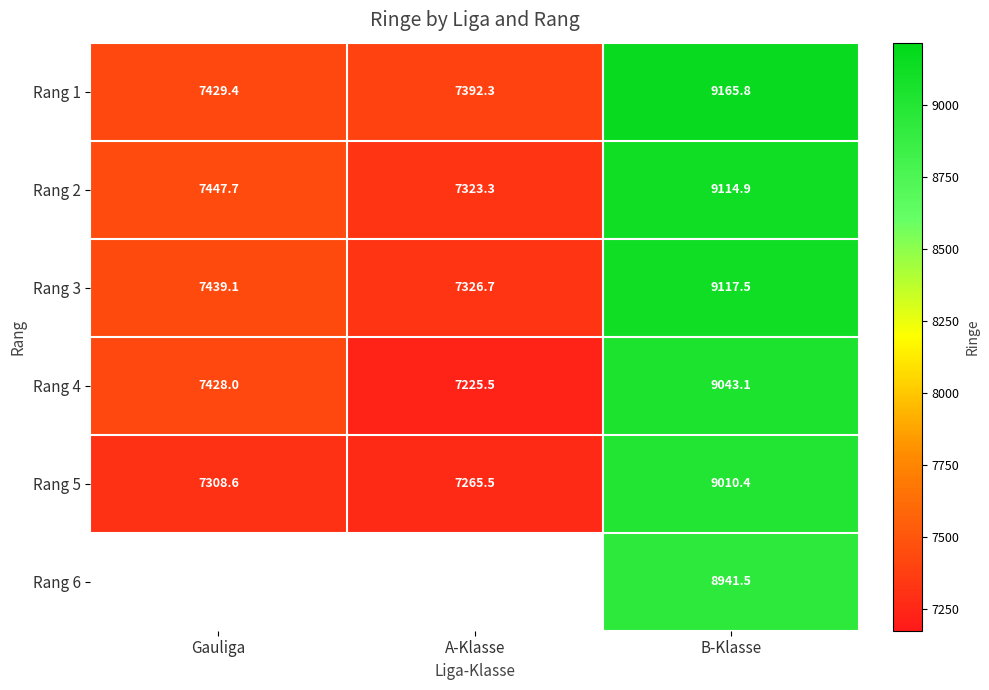

At which label is Rang 5 closest to 8137?

Gauliga